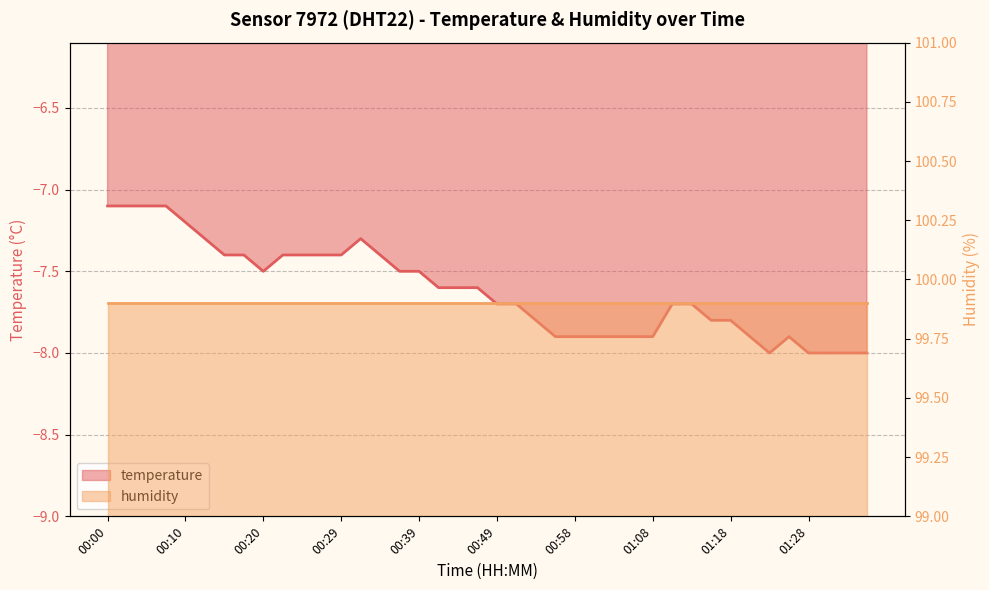

The chart shows a value of -7.7 at 01:13. True or false?

True